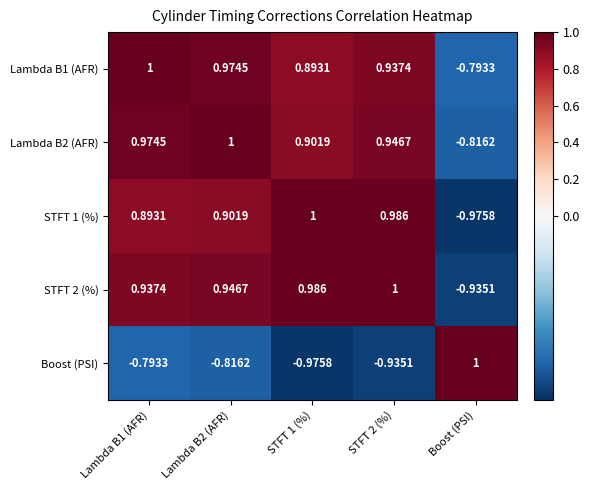

Rank the series at Boost (PSI) from highest to lowest value.

Boost (PSI), Lambda B1 (AFR), Lambda B2 (AFR), STFT 2 (%), STFT 1 (%)